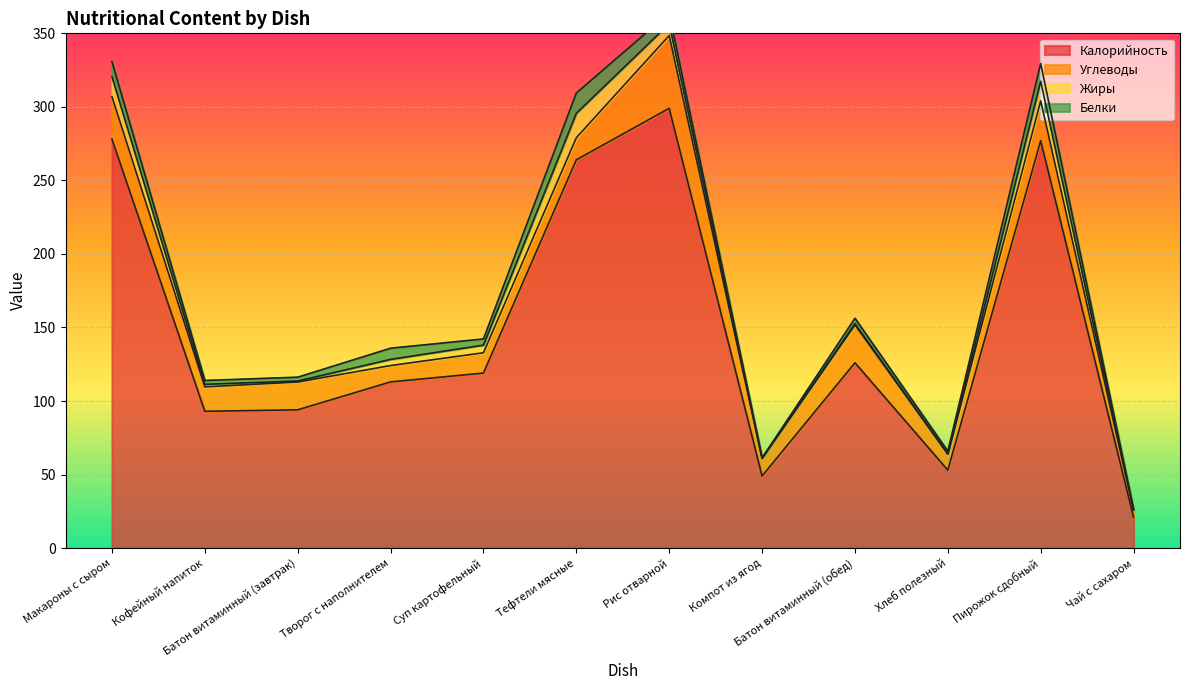

What is the difference between the Белки values at Суп картофельный and Хлеб полезный?

2.4